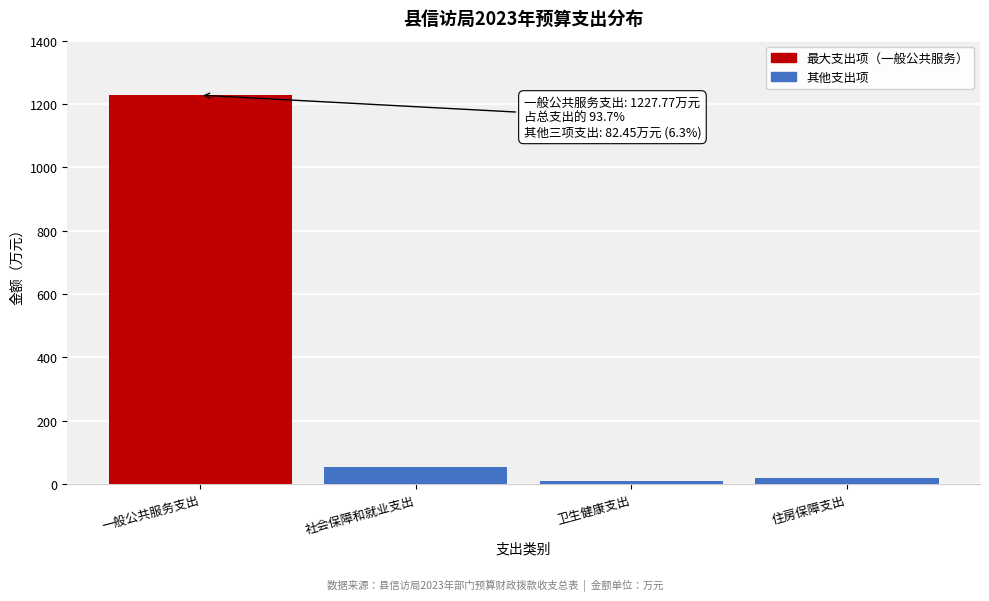

Reading left to right, transcribe all the data shown in this chart.

1227.8	52.4	10.6	19.5